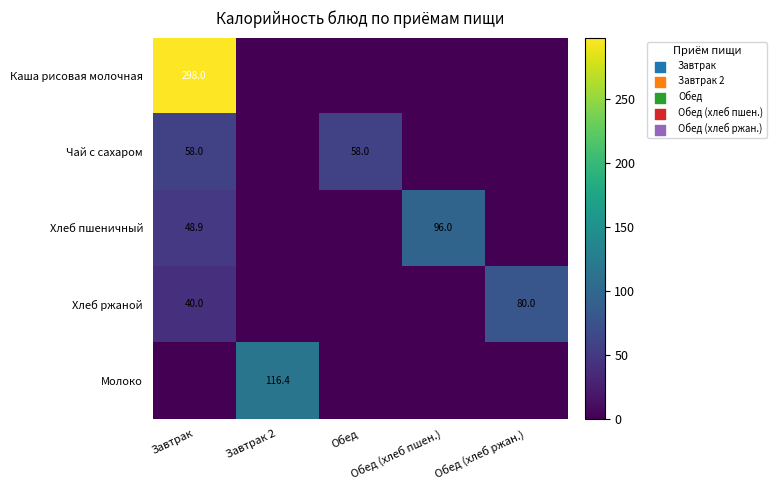

Rank the categories by Хлеб пшеничный value from highest to lowest.

Обед (хлеб пшен.), Завтрак, Завтрак 2, Обед, Обед (хлеб ржан.)